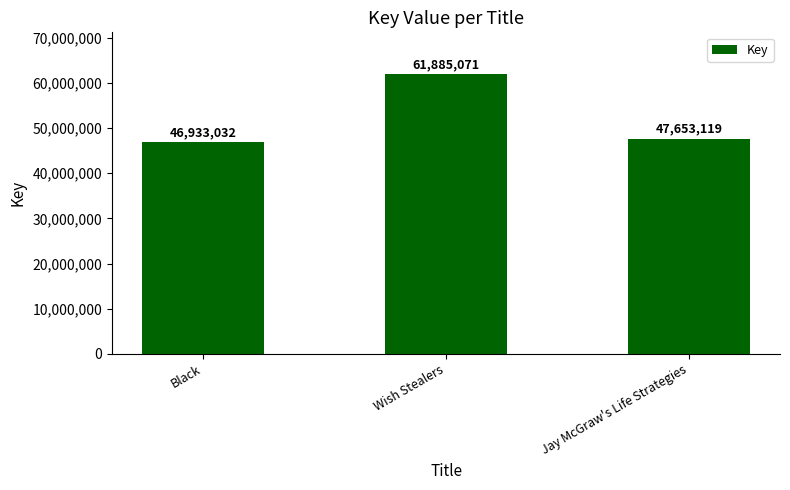

Rank the categories by value from lowest to highest.

Black, Jay McGraw's Life Strategies, Wish Stealers